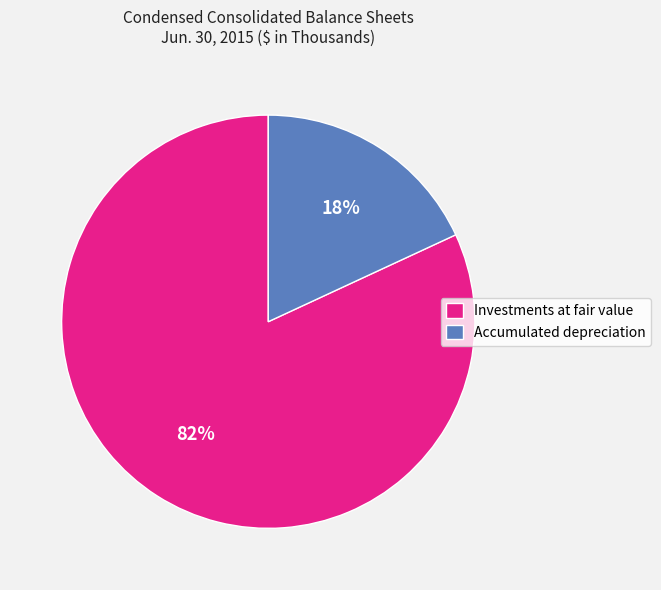

To the nearest percent, what portion does Investments at fair value represent?

82%